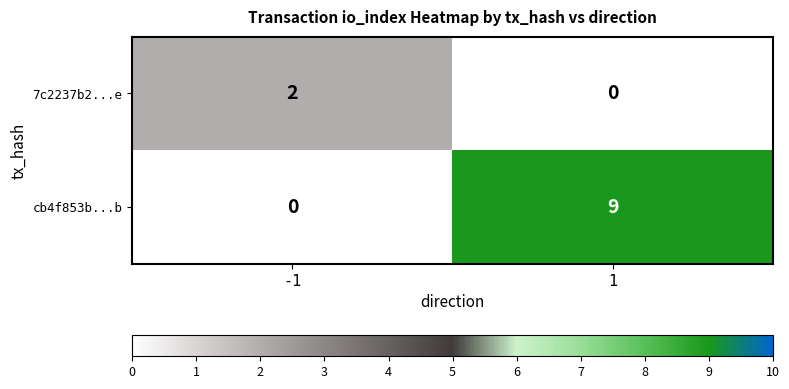

Reading right to left, transcribe all the data shown in this chart.

7c2237b2...e: 1=0	-1=2
cb4f853b...b: 1=9	-1=0